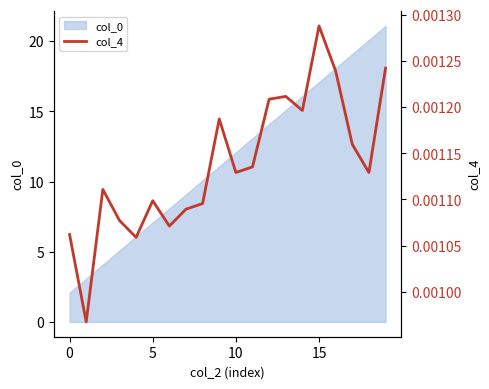

What is the lowest value of the col_0 series?

2.1